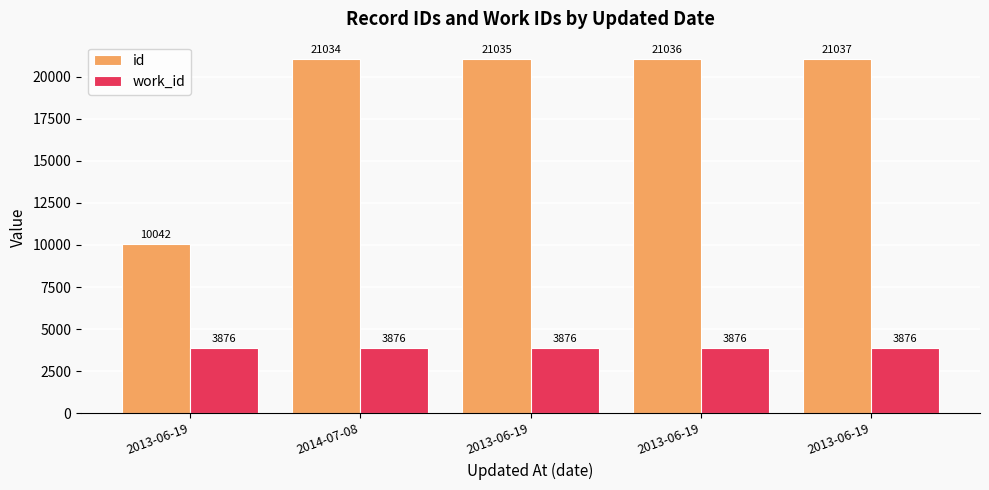

The id series shows 21036 at 2013-06-19. True or false?

True